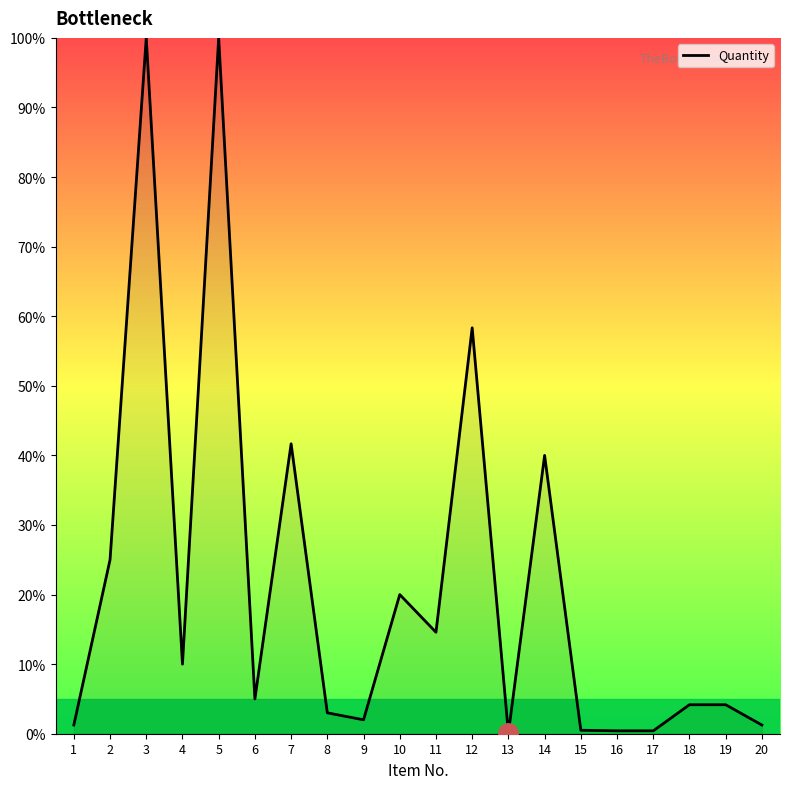

What is the difference between the maximum and minimum values?

99.9